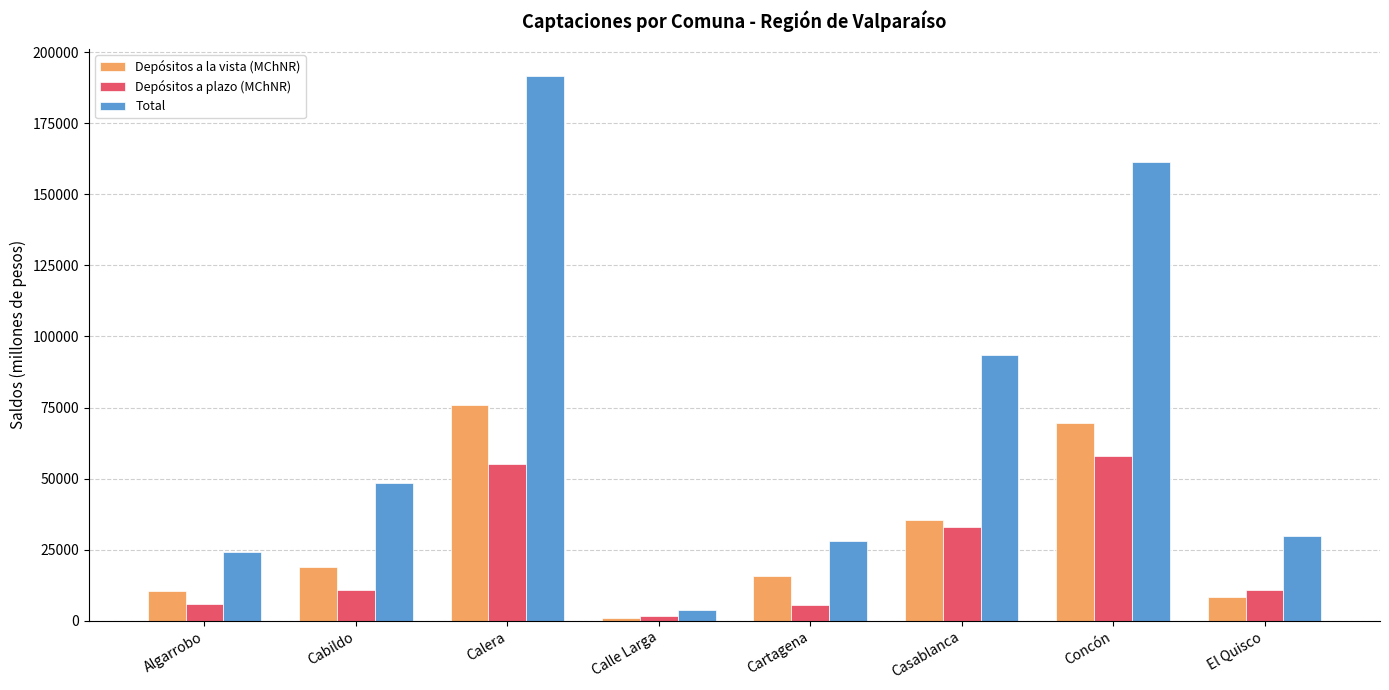

How many values in the Total series exceed 48468?

4